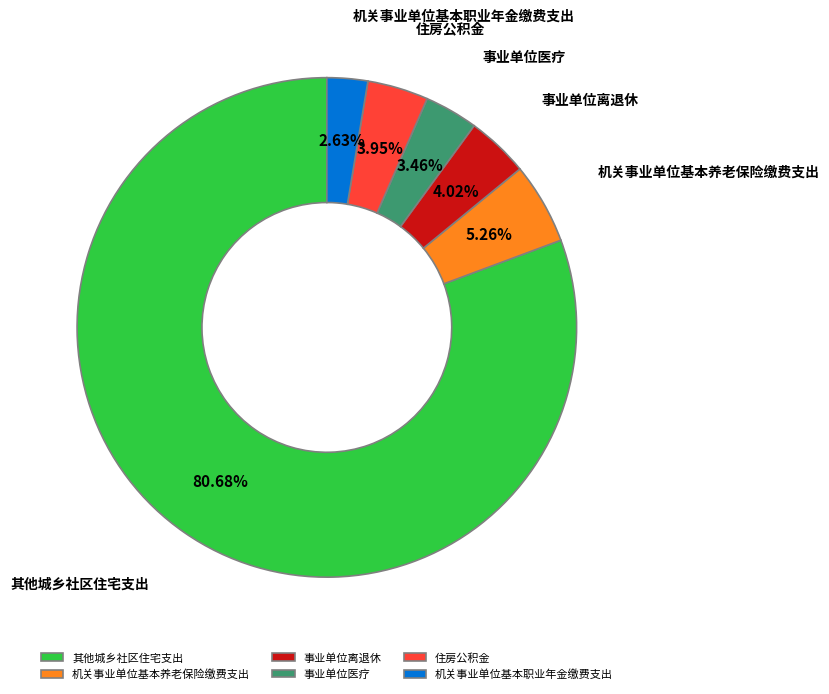

Combined, do 住房公积金 and 机关事业单位基本职业年金缴费支出 account for over 50%?

No